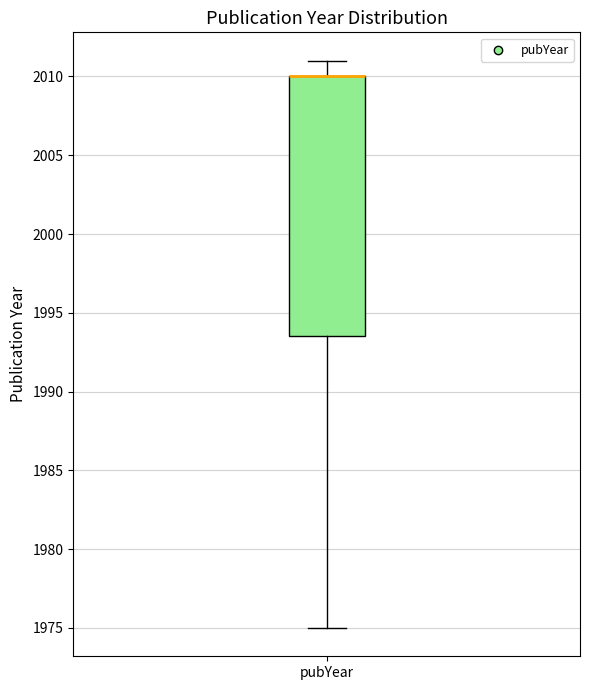

Transcribe this box plot: give where the median line is, the range the box spans, and where the two whiskers end, as read against the y-axis. The values are not printed on the chart, so give them approximately, as read against the axis.

median 2010.0 (drawn on the box's upper edge), box 1993.5 to 2010.0, whiskers 1975.0 to 2011.0